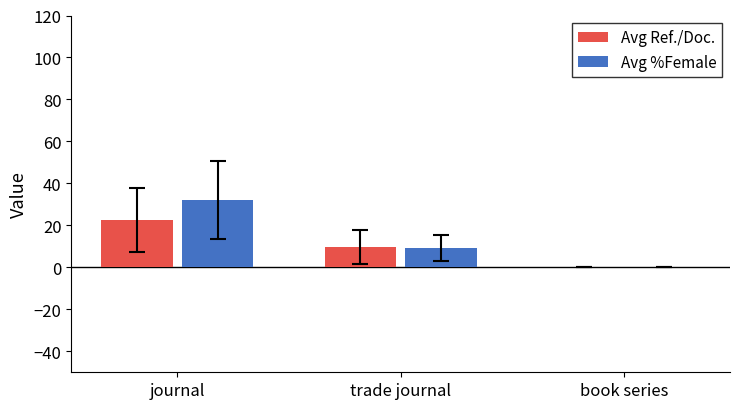

What is the sum of all Avg %Female values?

41.6